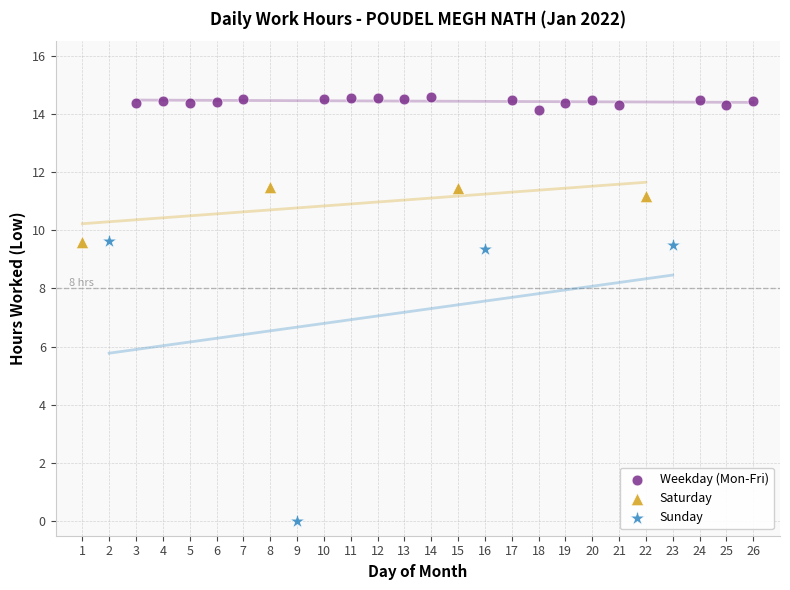

Which series reaches the minimum Y coordinate?

Sunday